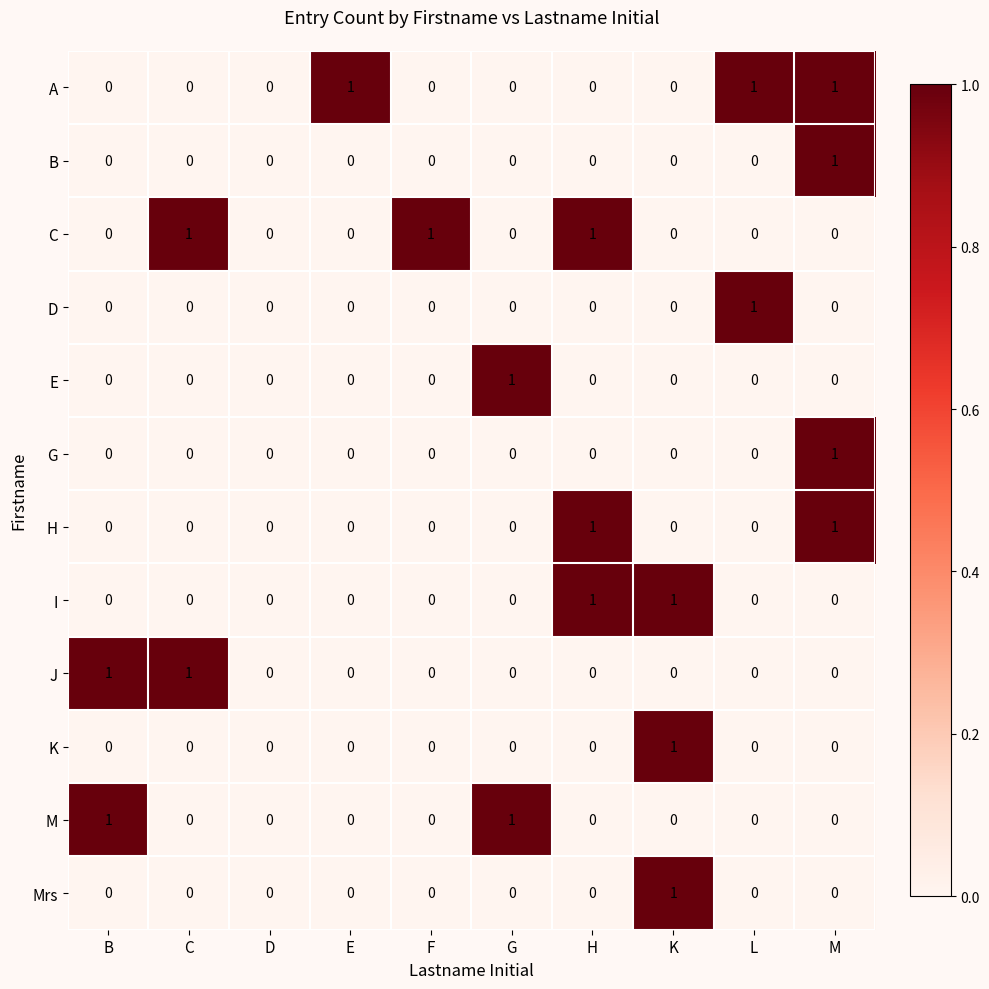

At which category is the sum across all series the highest?

M